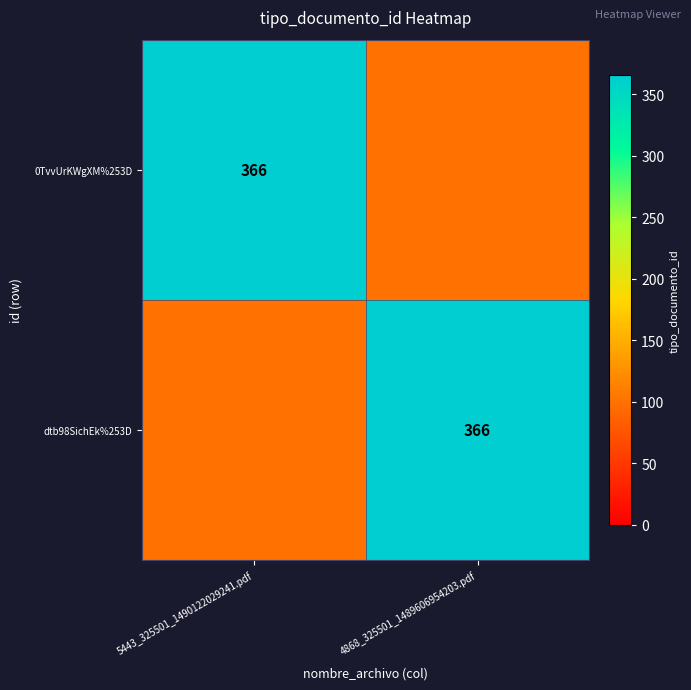

Is it true that dtb98SichEk%253D equals 181 at 4868_325501_1489606954203.pdf?

False